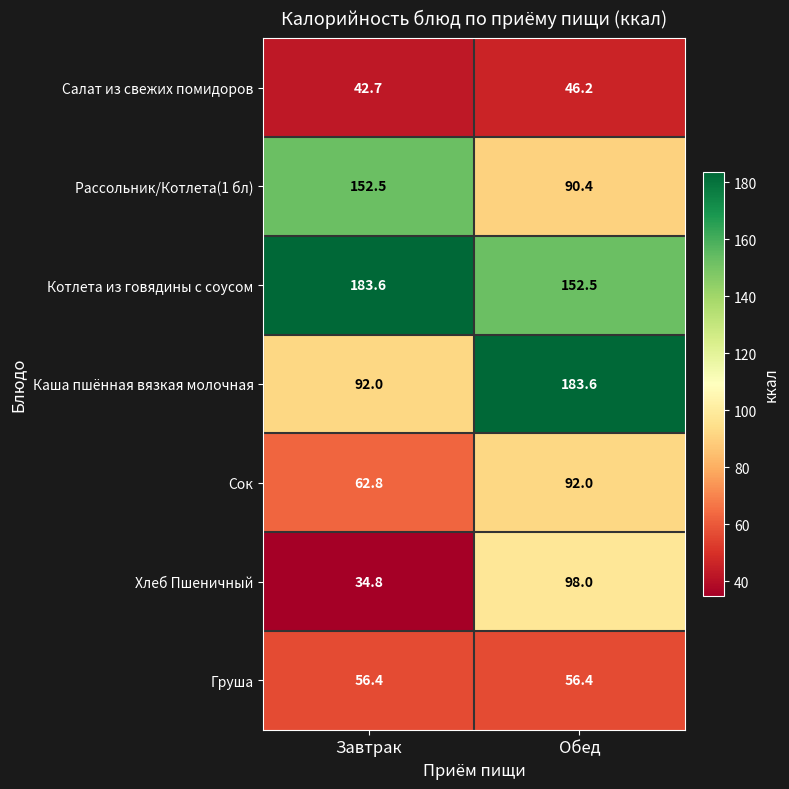

Which series has the largest total across all categories?

Котлета из говядины с соусом